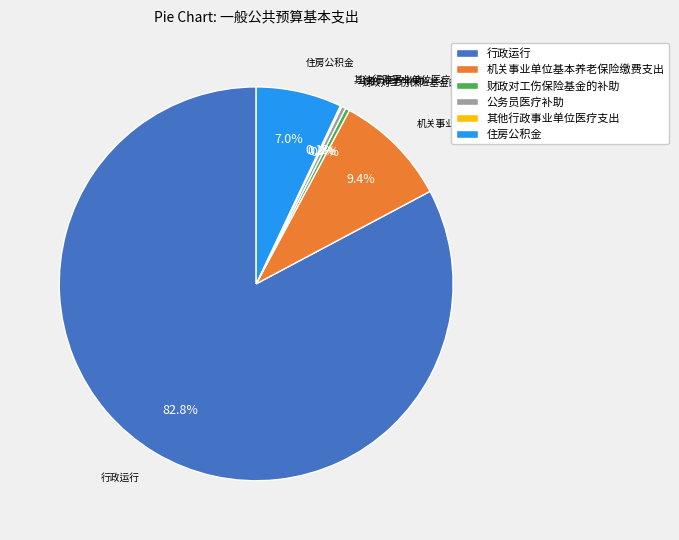

Which has a higher value, 机关事业单位基本养老保险缴费支出 or 财政对工伤保险基金的补助?

机关事业单位基本养老保险缴费支出